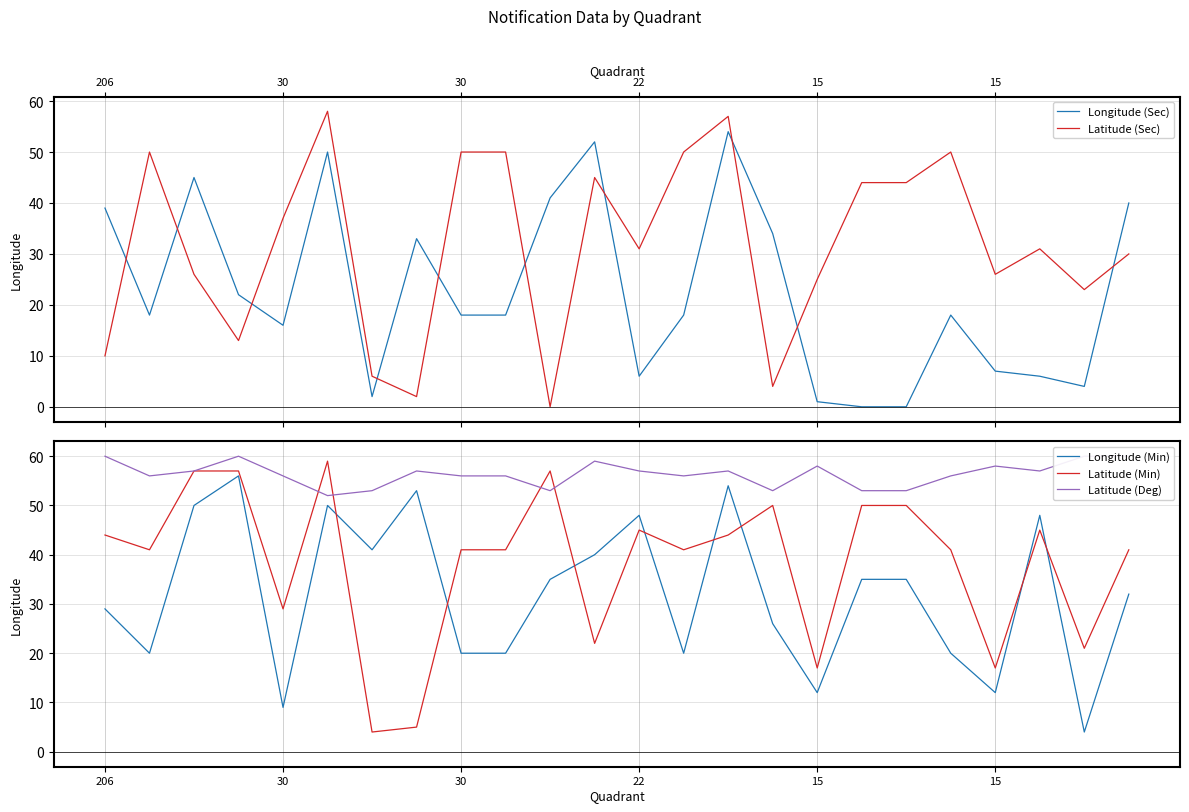

Which series ends up on top after the final intersection of Longitude (Sec) and Latitude (Sec)?

Longitude (Sec)